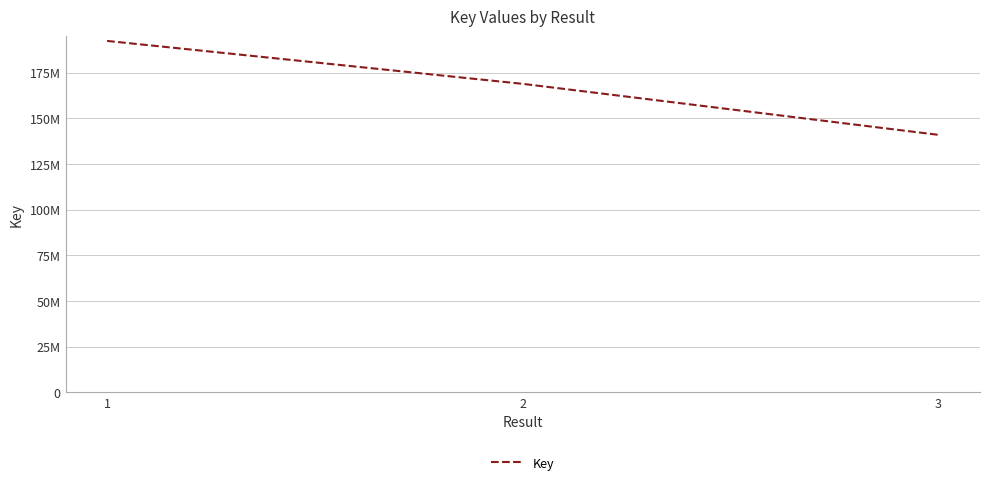

List the labels in order of value, largest first.

1, 2, 3